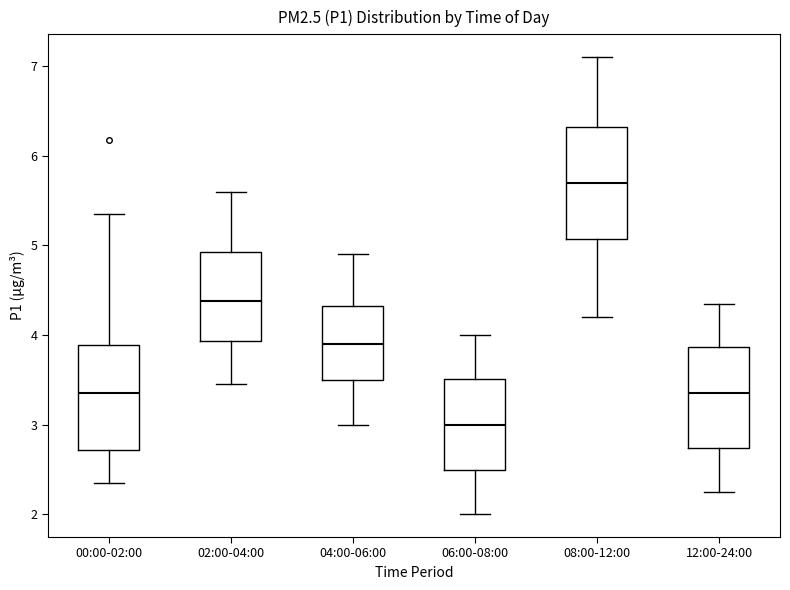

Reading left to right, transcribe this box plot: for each box, give where its median line is, the range the box spans, and where its two whiskers end, as read against the y-axis. The values are not printed on the chart, so give them approximately, as read against the axis.

00:00-02:00: median 3.4, box 2.7 to 3.9, whiskers 2.4 to 5.4
02:00-04:00: median 4.4, box 3.9 to 4.9, whiskers 3.5 to 5.6
04:00-06:00: median 3.9, box 3.5 to 4.3, whiskers 3.0 to 4.9
06:00-08:00: median 3.0, box 2.5 to 3.5, whiskers 2.0 to 4.0
08:00-12:00: median 5.7, box 5.1 to 6.3, whiskers 4.2 to 7.1
12:00-24:00: median 3.4, box 2.7 to 3.9, whiskers 2.3 to 4.4